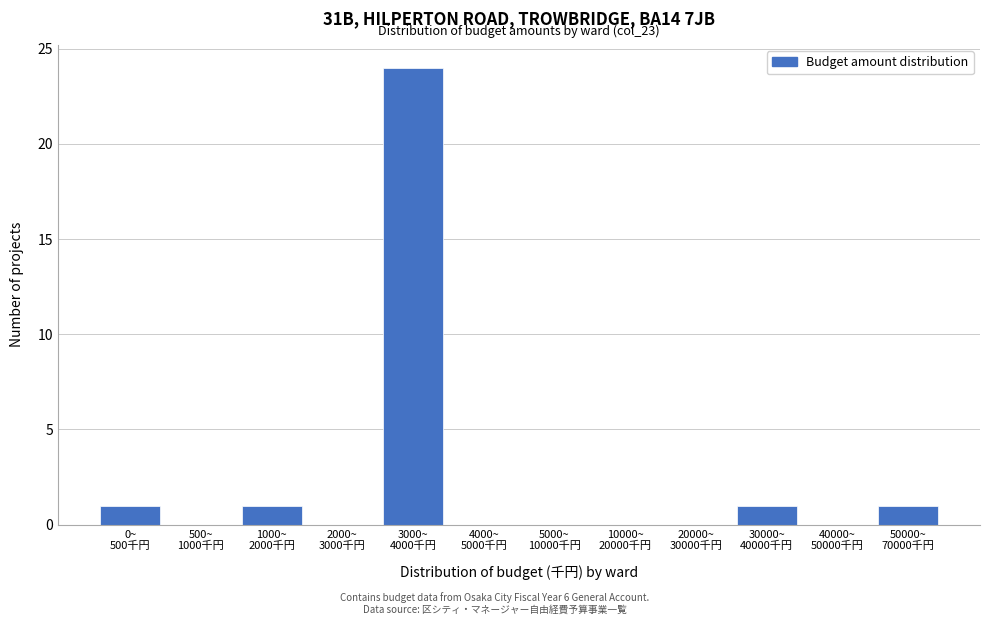

What is the sum of all values?

28